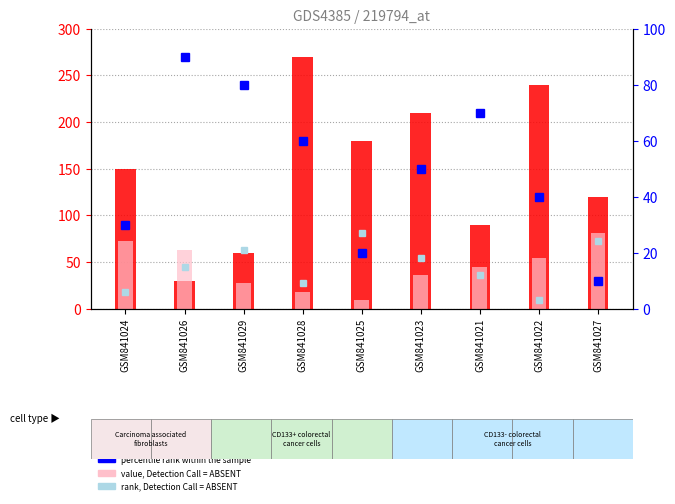

Reading left to right, transcribe all the data shown in this chart.

count: GSM841024=150	GSM841026=30	GSM841029=60	GSM841028=270	GSM841025=180	GSM841023=210	GSM841021=90	GSM841022=240	GSM841027=120
value, Detection Call = ABSENT: GSM841024=72	GSM841026=63	GSM841029=27	GSM841028=18	GSM841025=9	GSM841023=36	GSM841021=45	GSM841022=54	GSM841027=81
percentile rank within the sample: GSM841024=30	GSM841026=90	GSM841029=80	GSM841028=60	GSM841025=20	GSM841023=50	GSM841021=70	GSM841022=40	GSM841027=10
rank, Detection Call = ABSENT: GSM841024=6	GSM841026=15	GSM841029=21	GSM841028=9	GSM841025=27	GSM841023=18	GSM841021=12	GSM841022=3	GSM841027=24